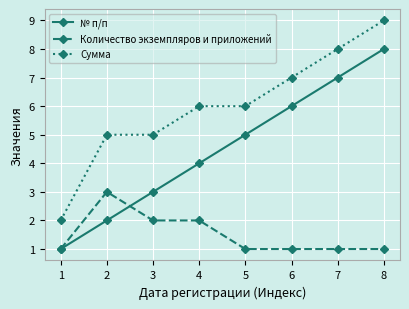

What is the maximum value shown in the chart?

9